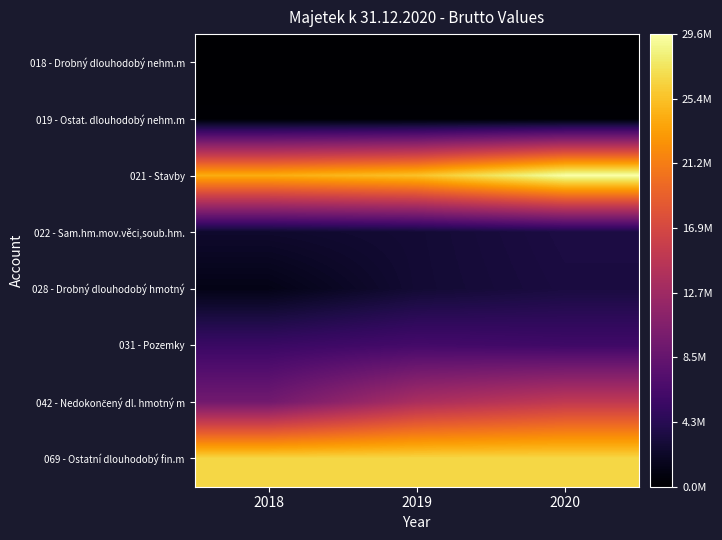

How many series are shown in this chart?

8